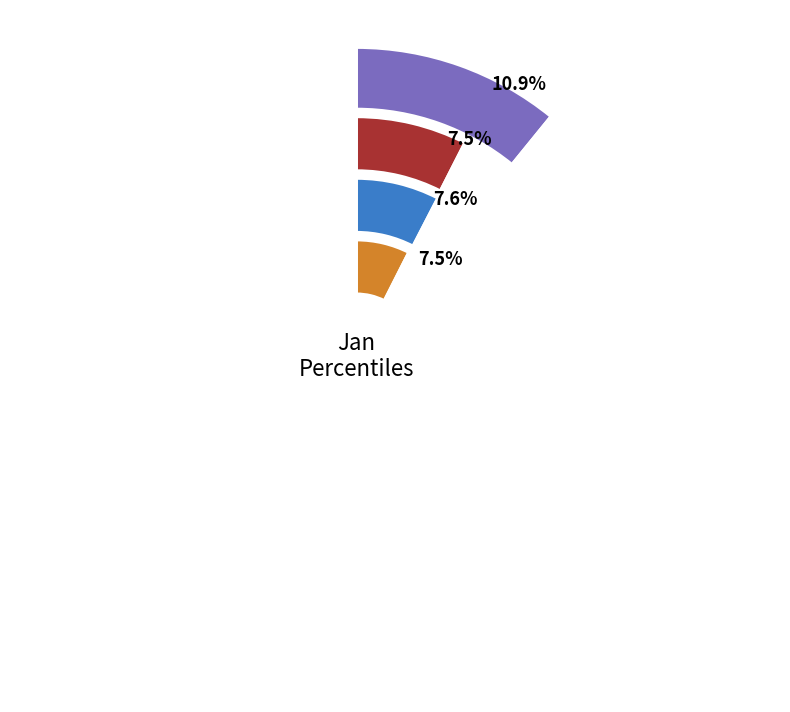

Does pct45 account for over 50% of the chart?

No